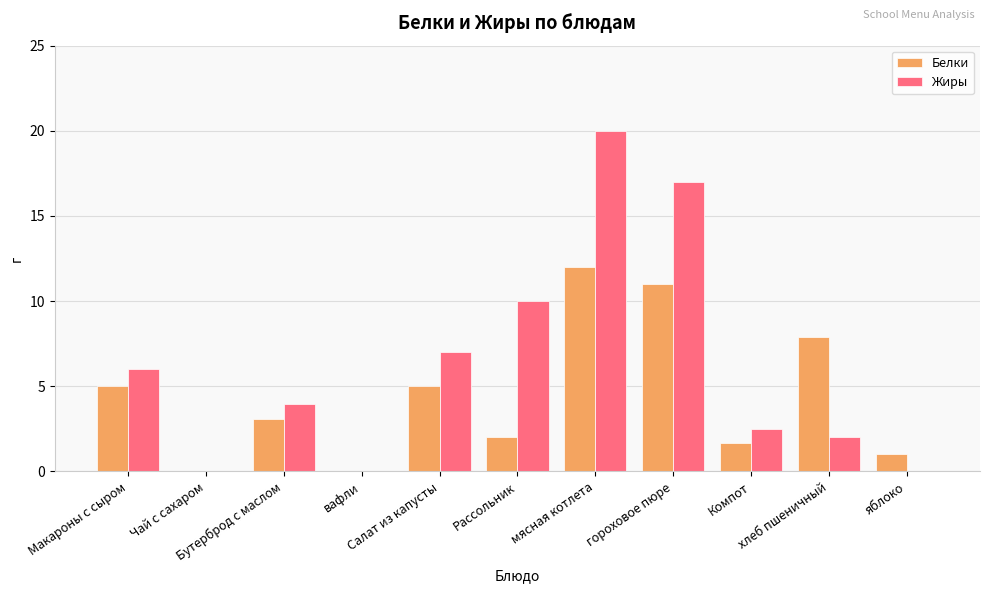

How many distinct data groups are displayed?

2